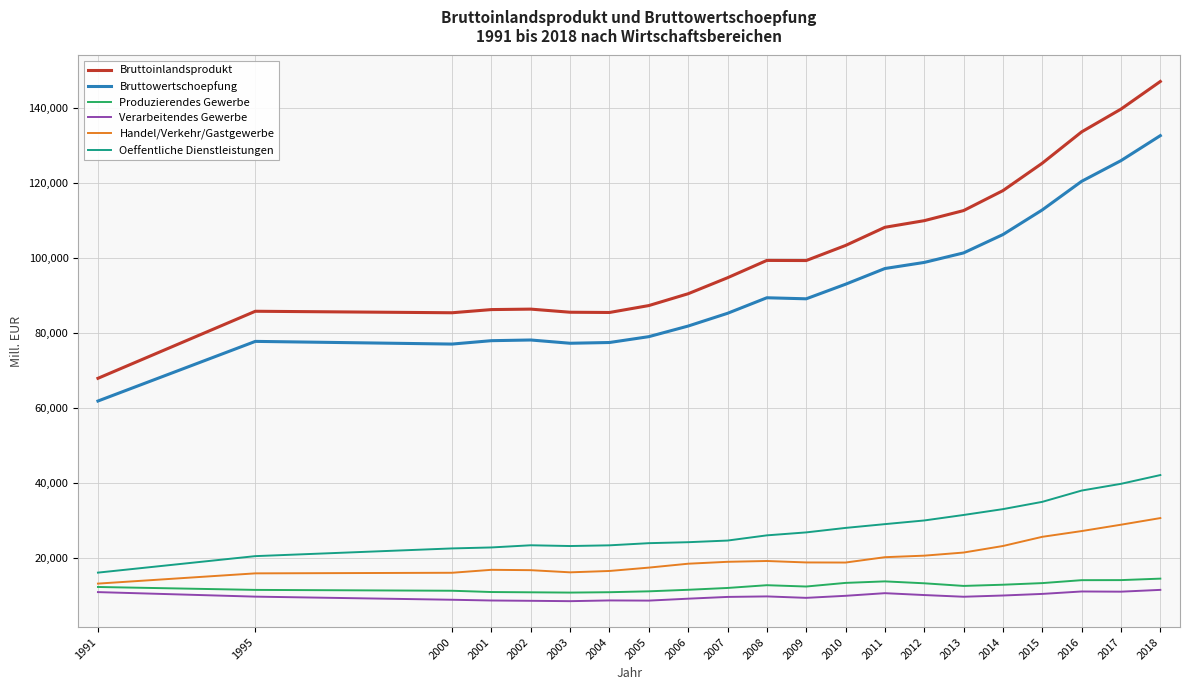

Which series has the largest range (max minus min)?

Bruttoinlandsprodukt